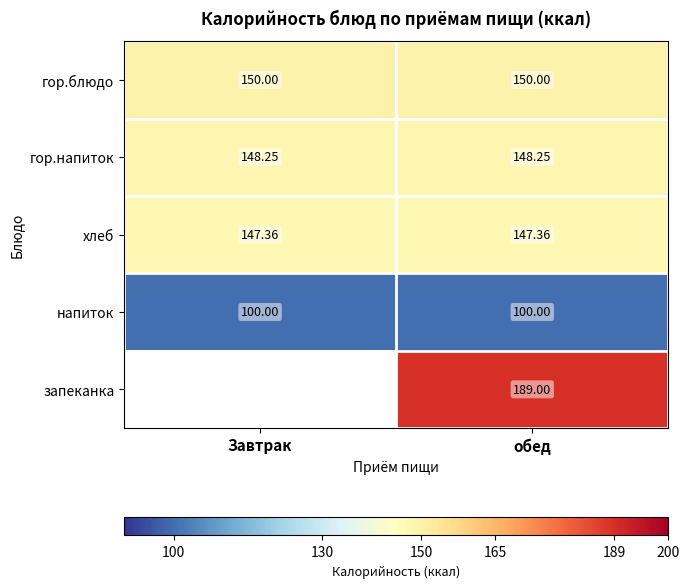

The value of гор.напиток at Завтрак is 51.2. True or false?

False